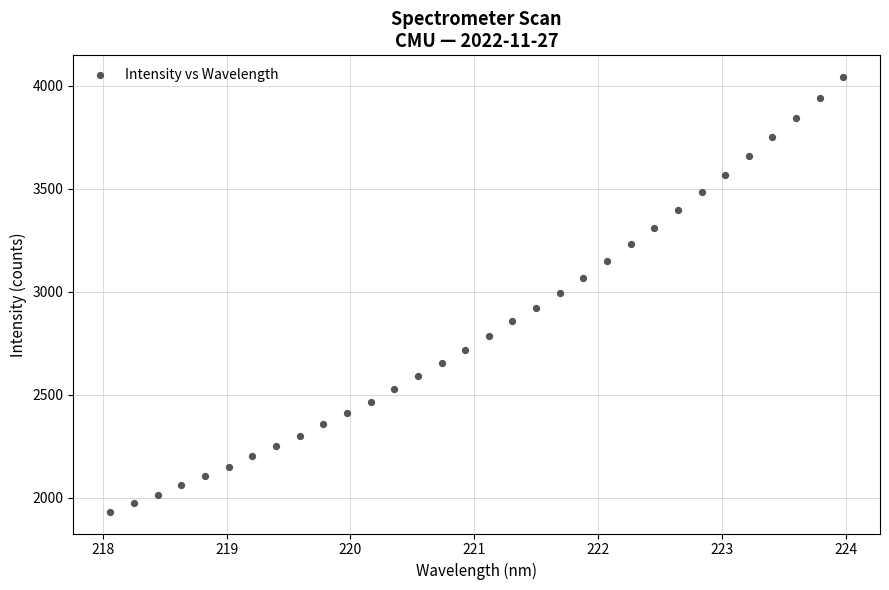

What is the range of Y values (max minus min)?

2108.3